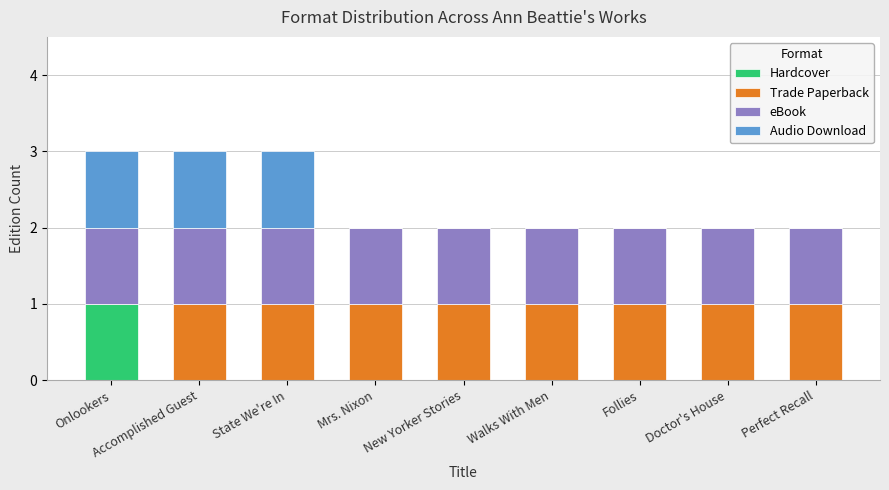

What is the total value across all series at Accomplished Guest?

3